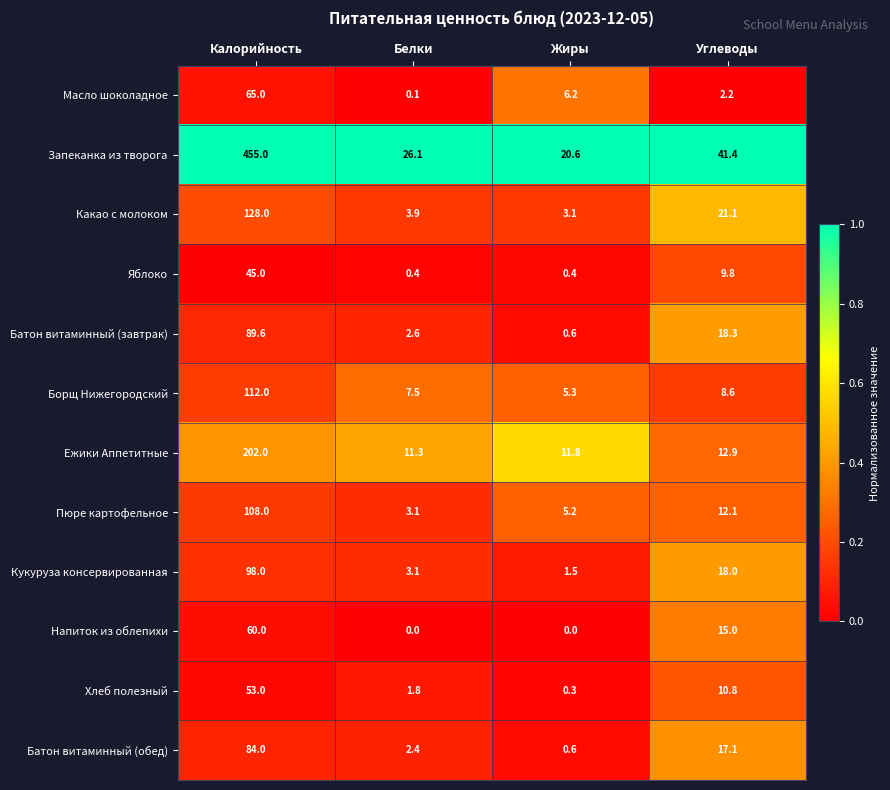

What is the maximum value for Хлеб полезный?

53.0